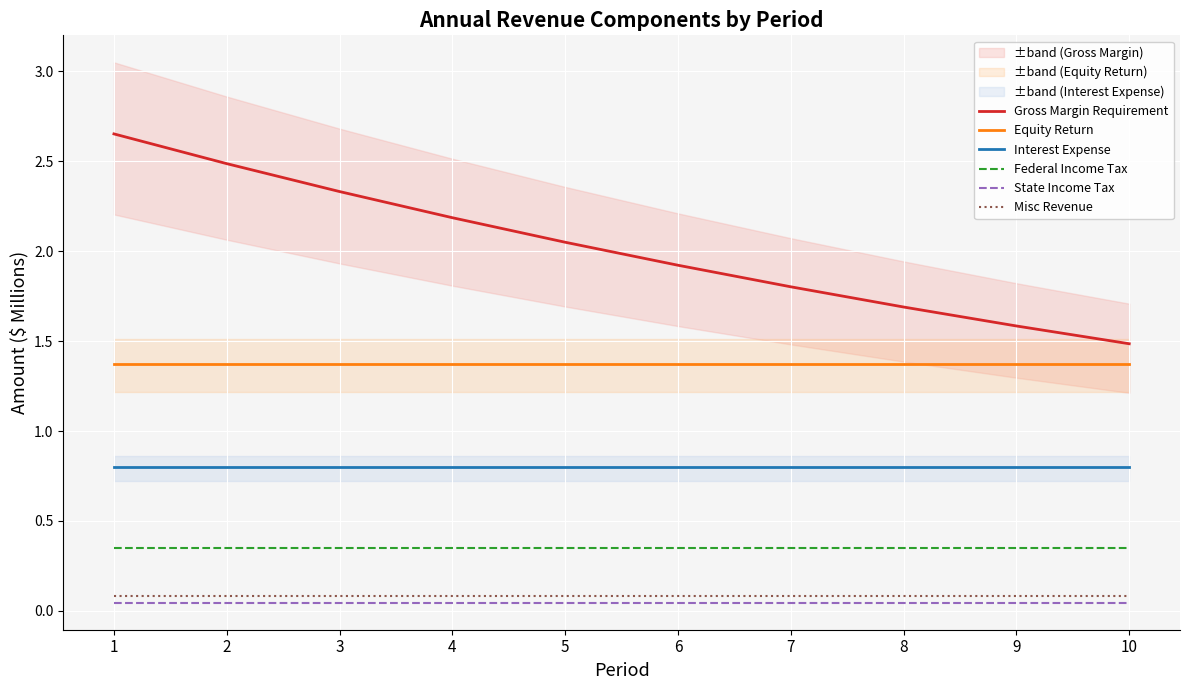

Read the Equity Return value at 7.

1.4